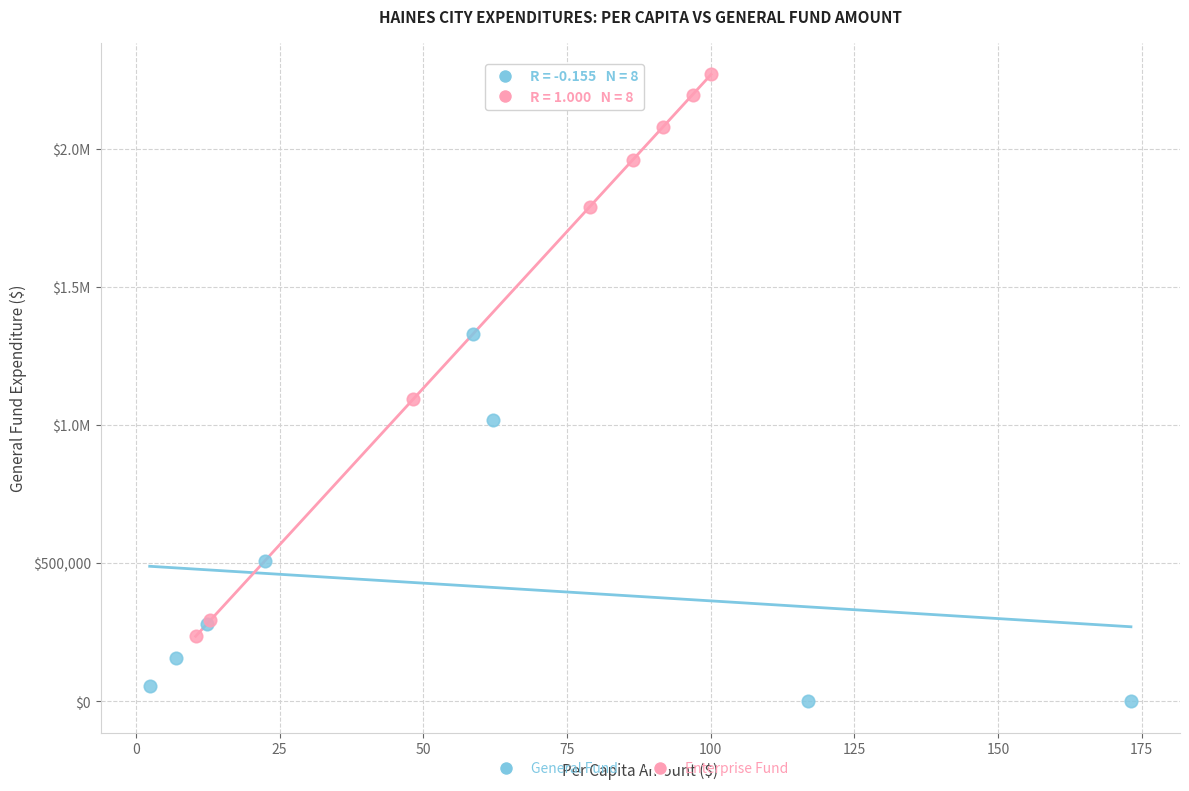

What are all the series names shown in the legend?

General Fund, Enterprise Fund